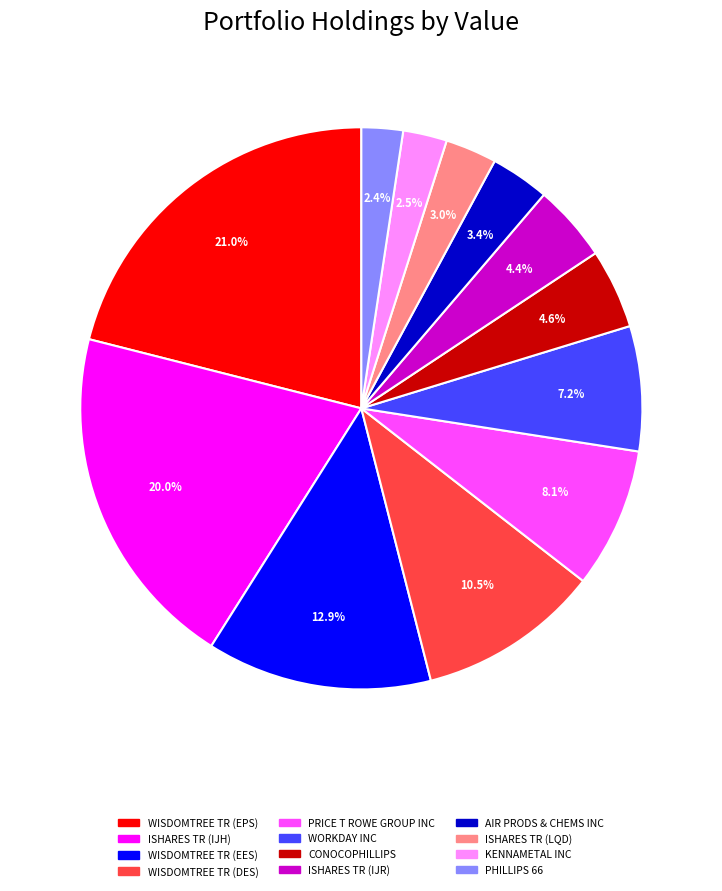

Between ISHARES TR (IJH) and WISDOMTREE TR (EPS), which is larger?

WISDOMTREE TR (EPS)